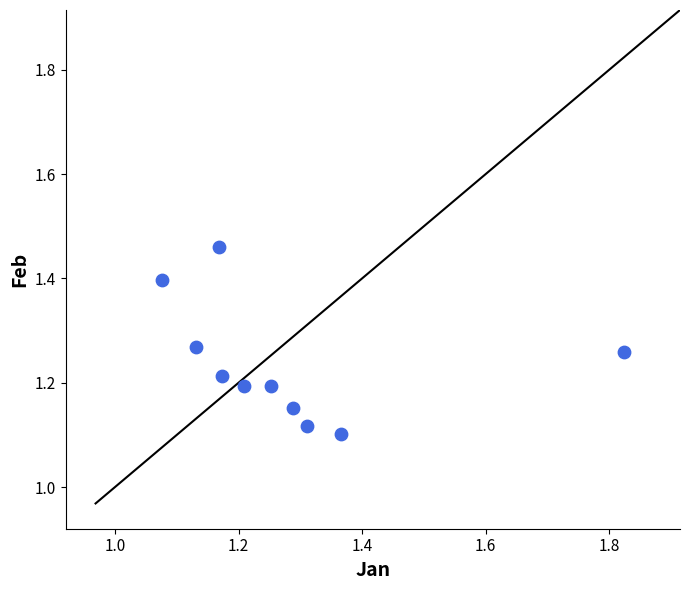

What is the range of X values (max minus min)?

0.7